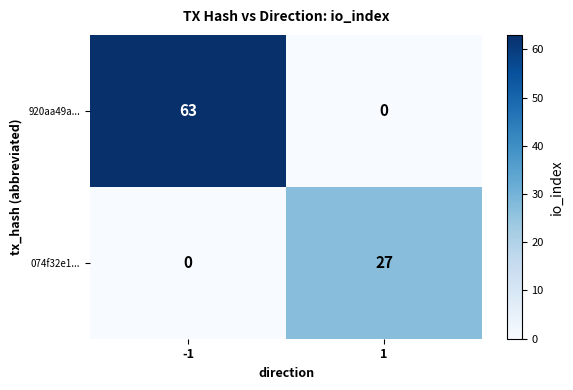

At how many categories does at least one series exceed 47?

1